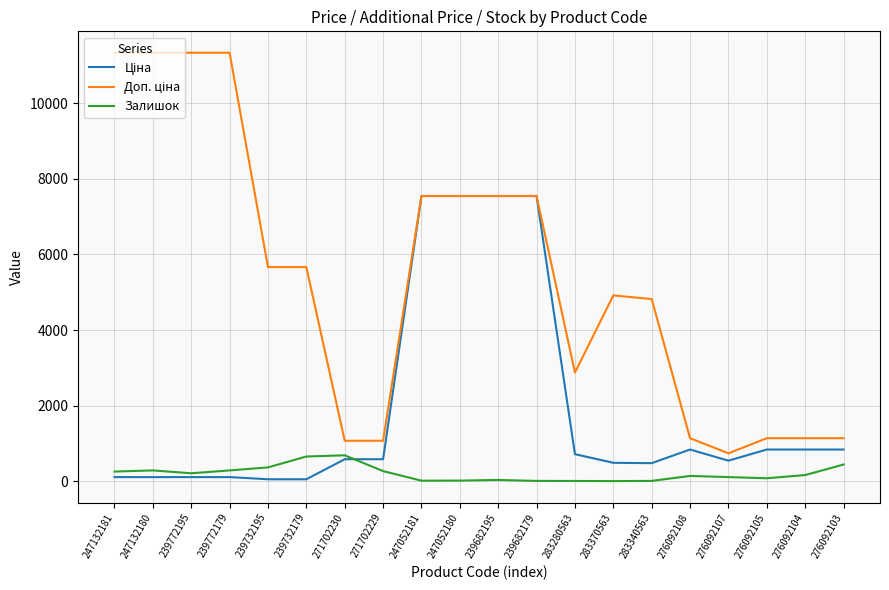

Is it true that Залишок equals 446.0 at 276092103?

True